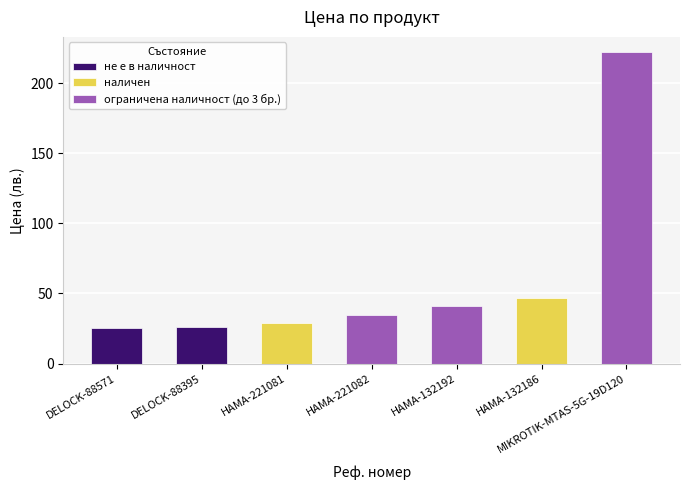

What is the value of the 6th bar from the left?

46.9